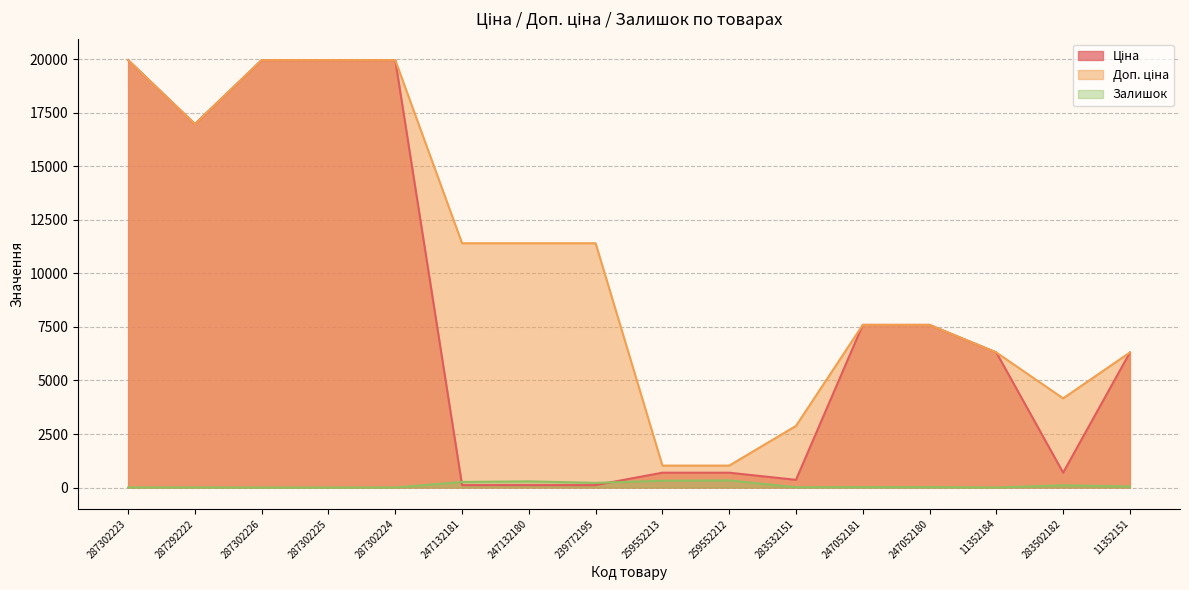

True or false: Доп. ціна has a value of 19964.2 at 287302224.

True